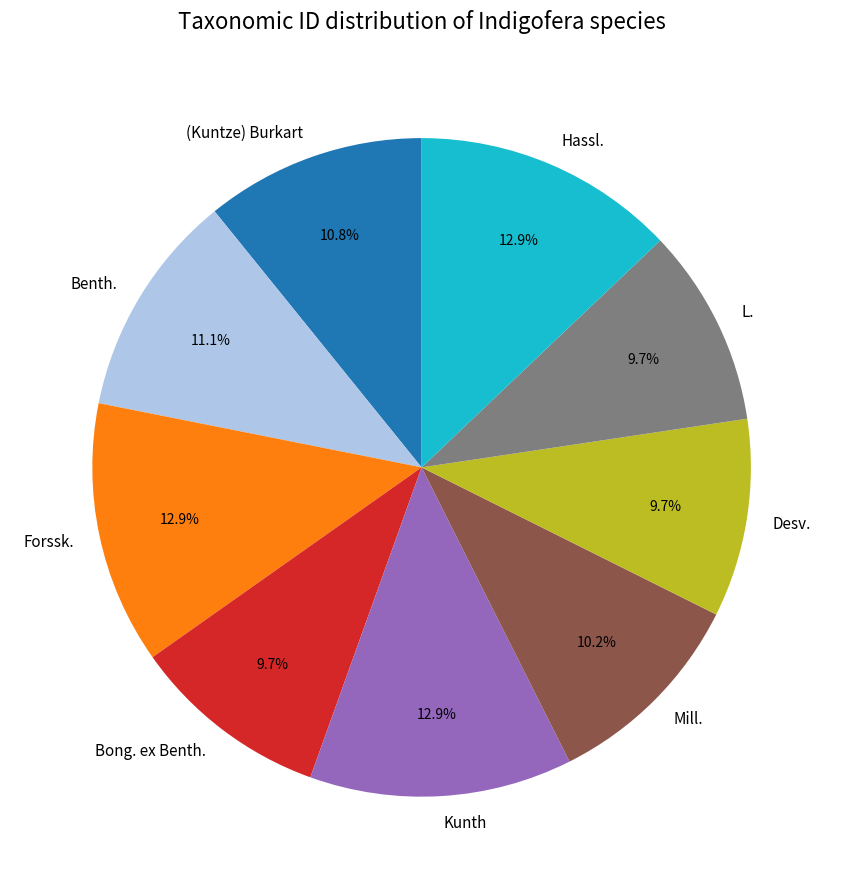

What portion of the pie excludes Forssk.?

87.1%